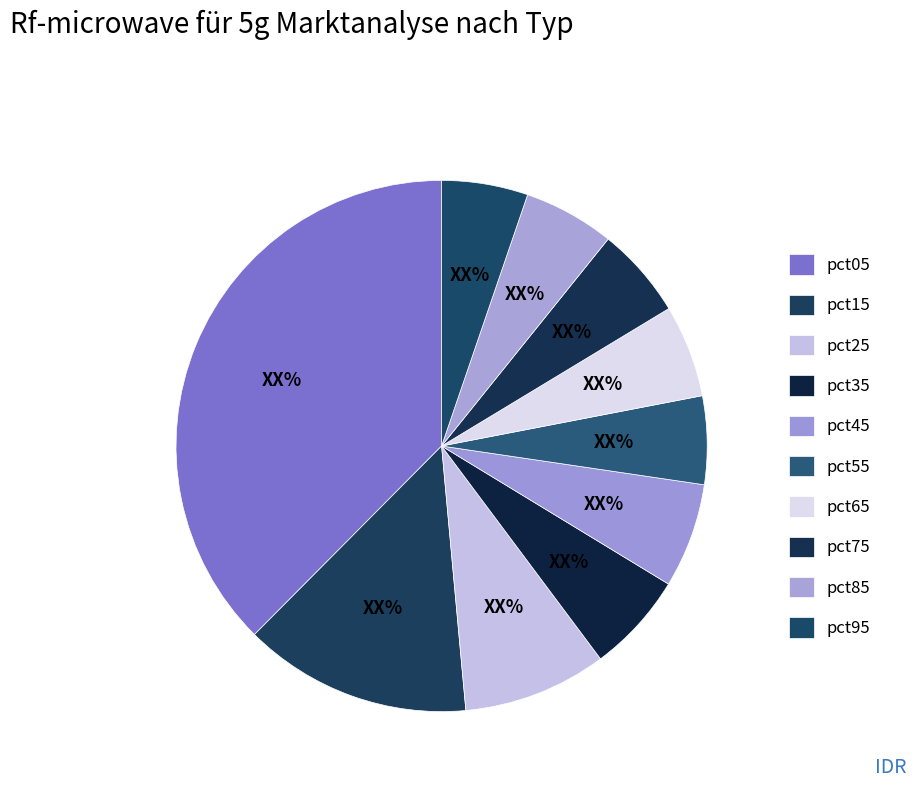

Does pct05 represent more than half of the total?

No